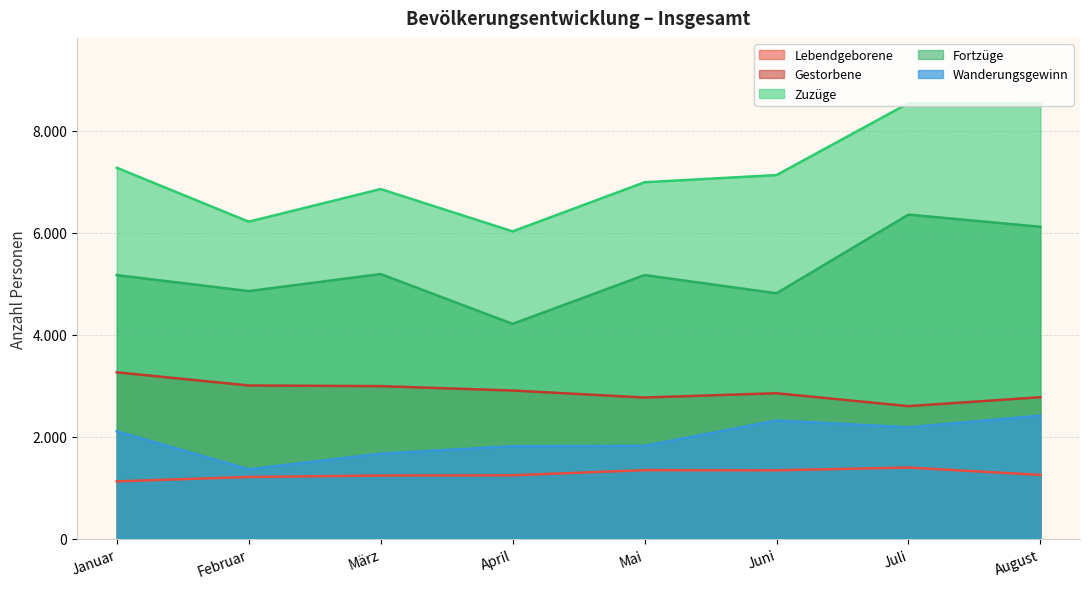

True or false: Gestorbene and Zuzüge intersect in this chart.

False